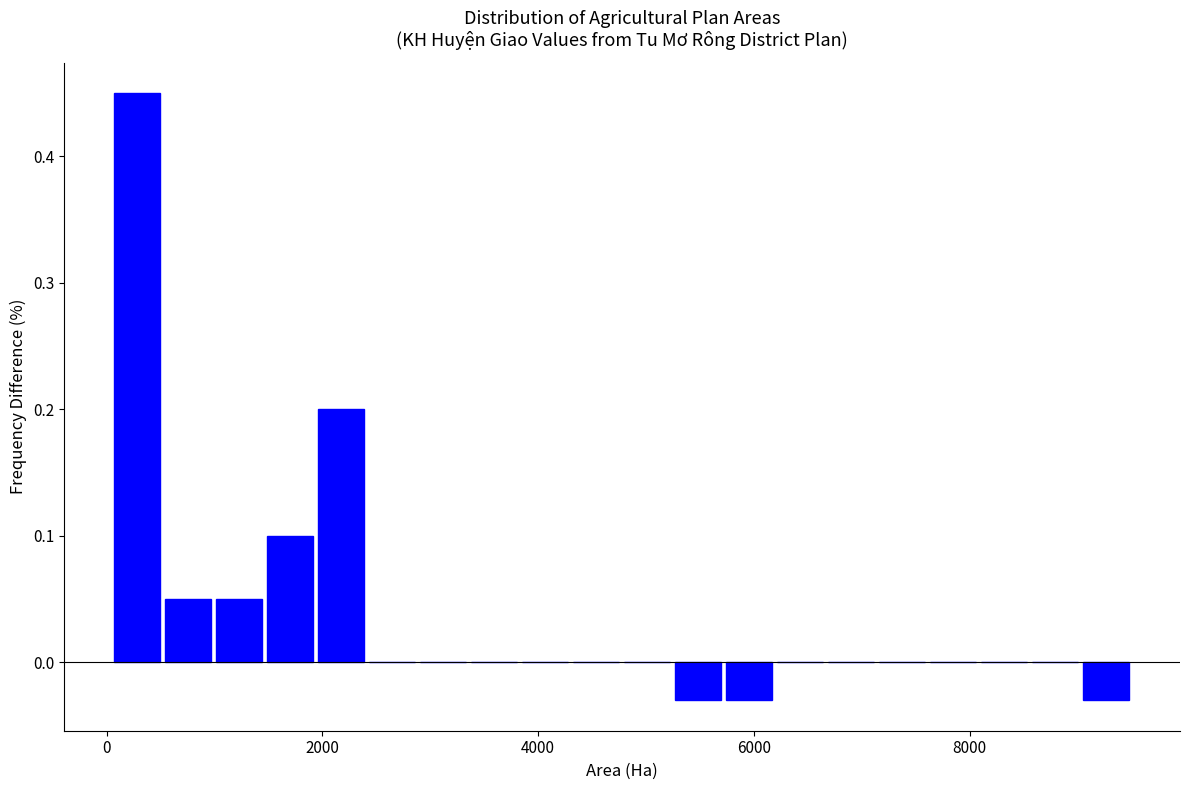

Around what value on the x-axis is the tallest bar? Give the approximate position of its centre, as read against the axis.

200